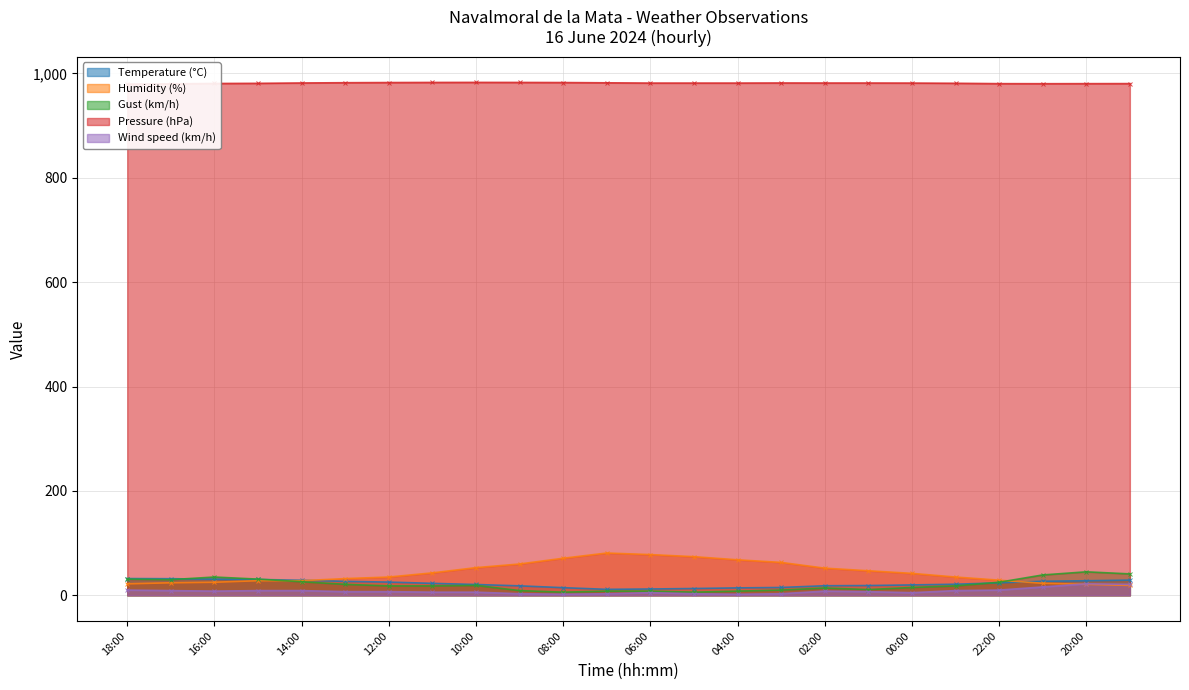

What is the difference between the maximum and second lowest values in the Temperature (°C) series?

20.0